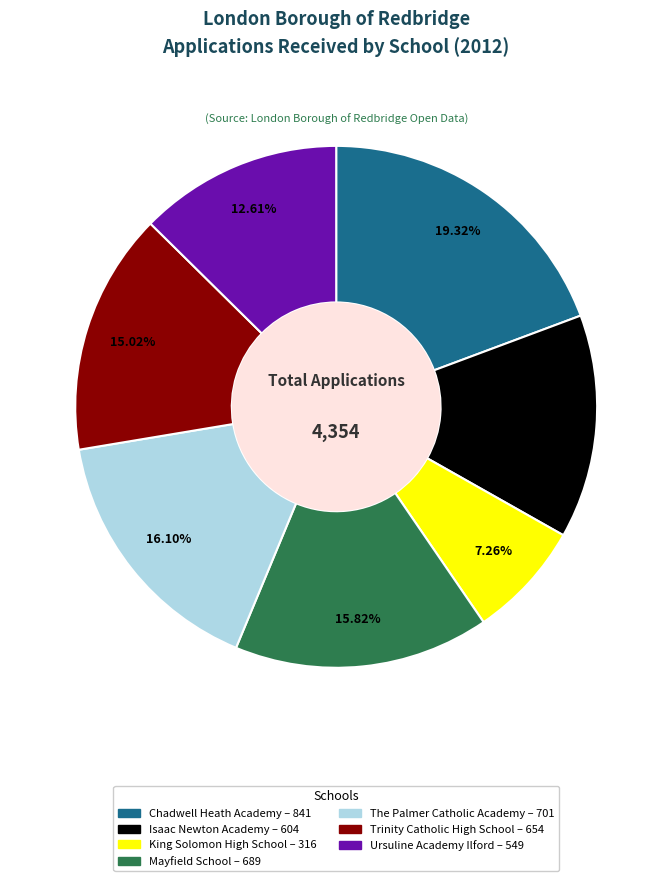

Approximately how many times larger is the value at Trinity Catholic High School compared to Mayfield School?

0.9